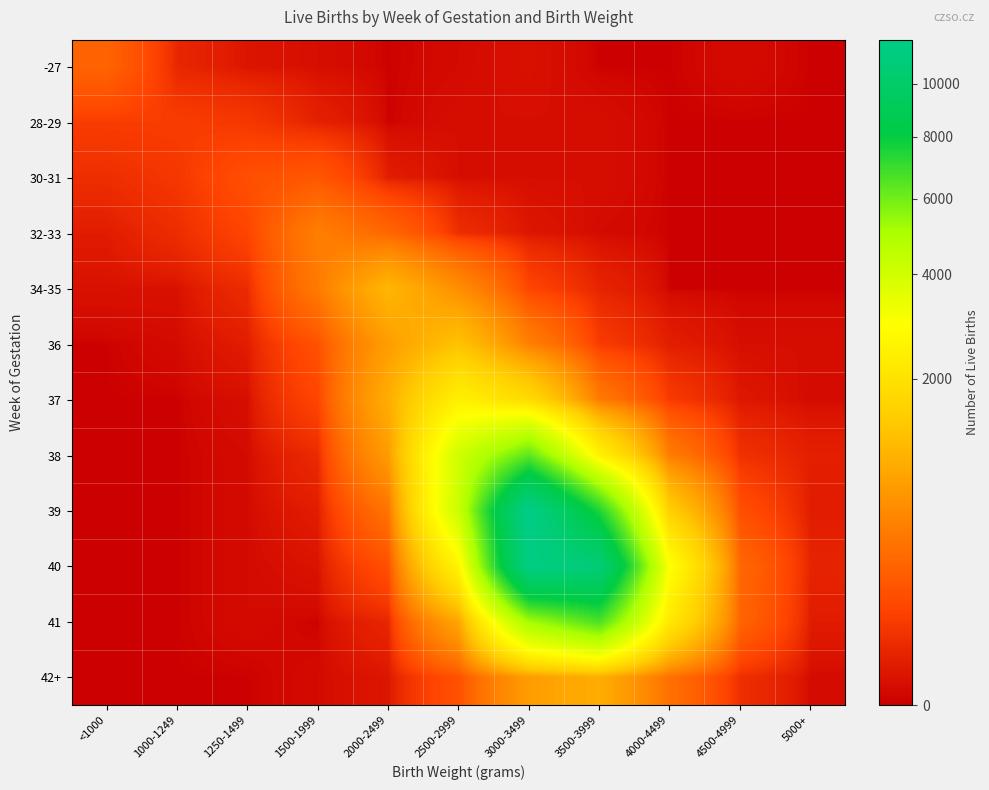

Which series has the largest range (max minus min)?

39